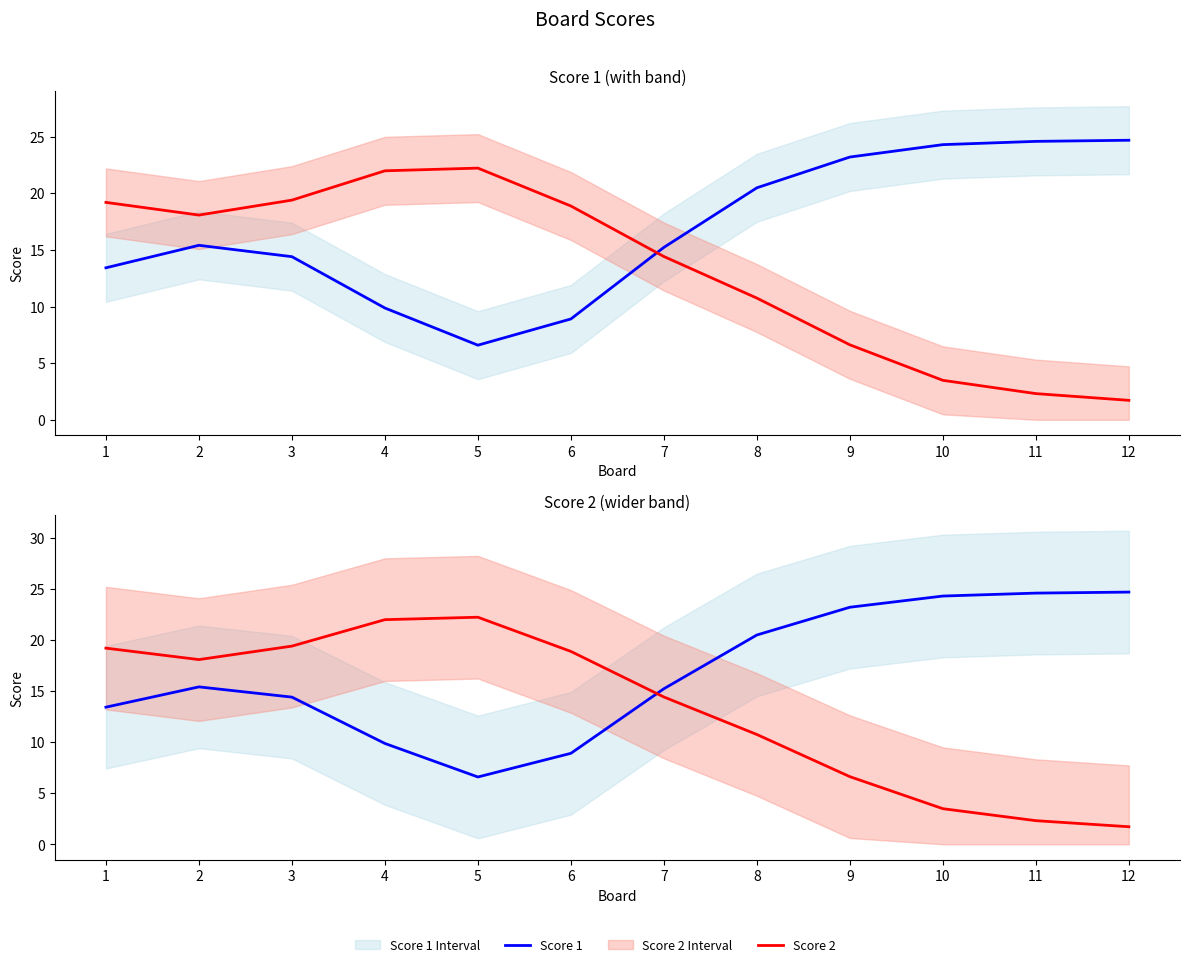

What is the value of the Score 2 point at the 11th from the left?

2.3